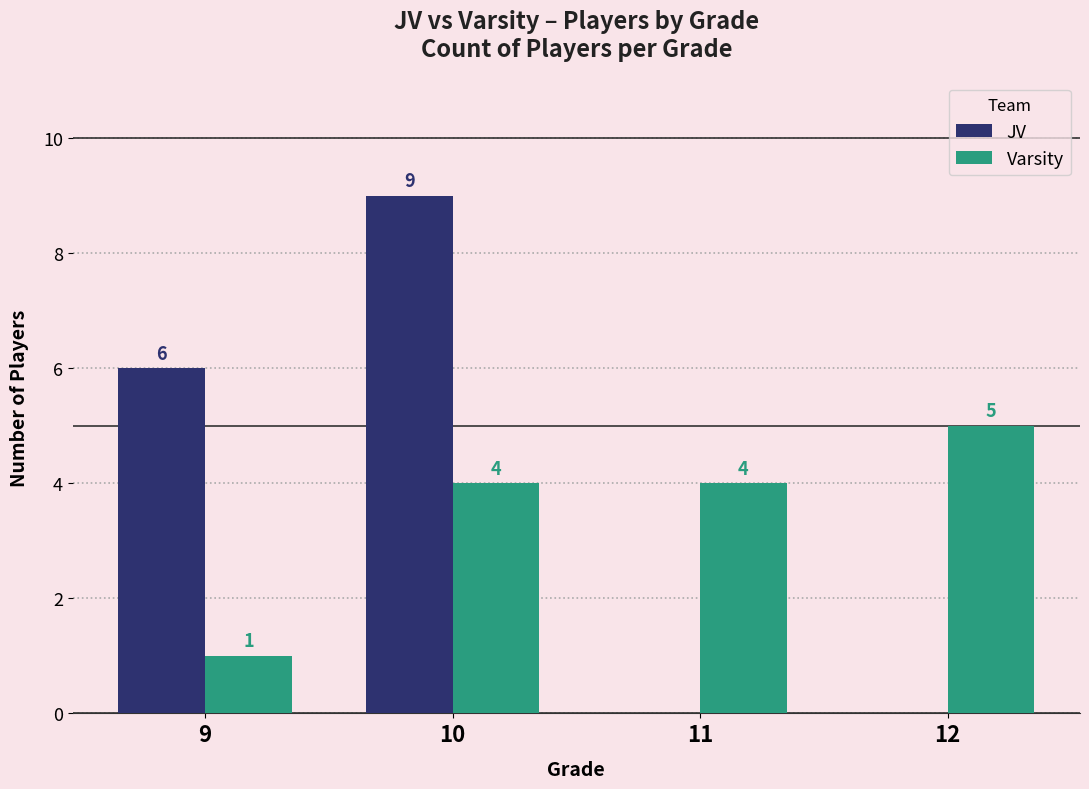

At which label does Varsity reach its peak?

12